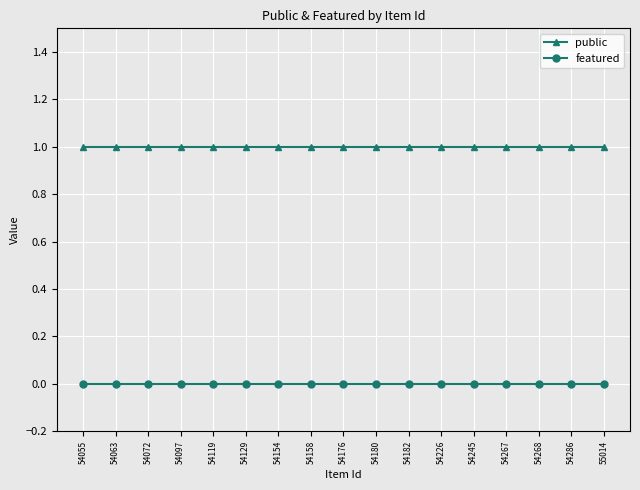

True or false: public and featured intersect in this chart.

False